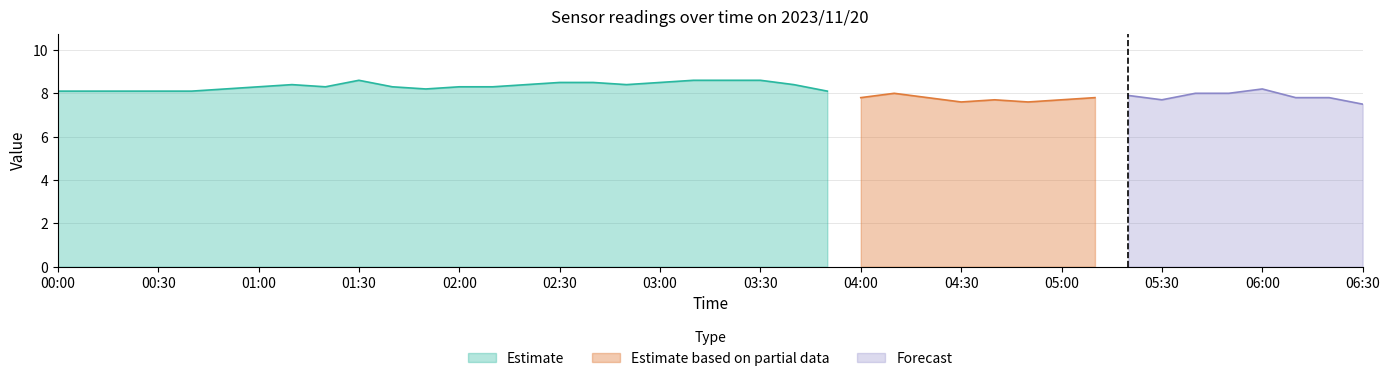

The value of Estimate at 03:30 is 8.6. True or false?

True